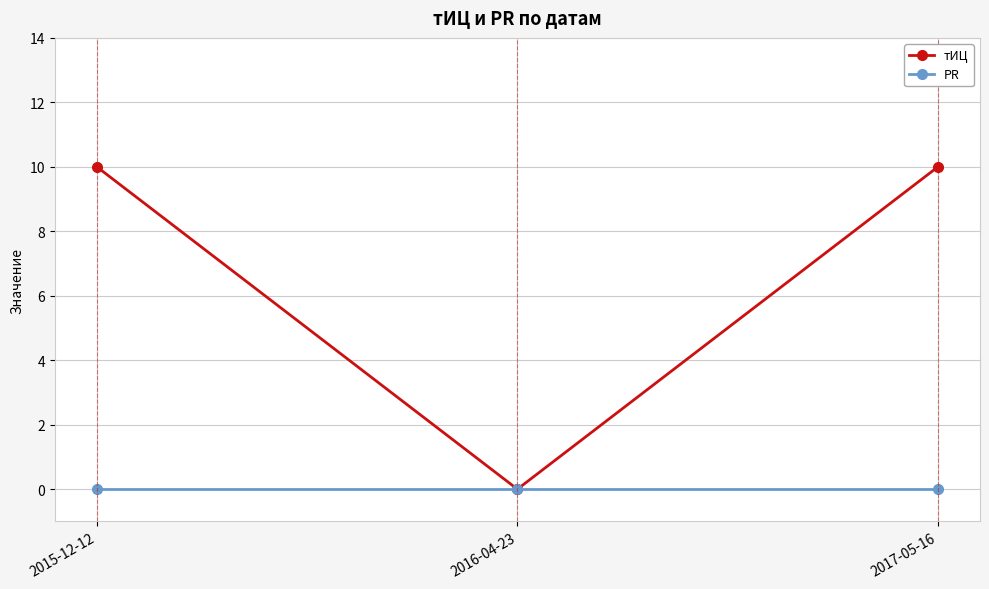

Count the number of categories in the chart.

3